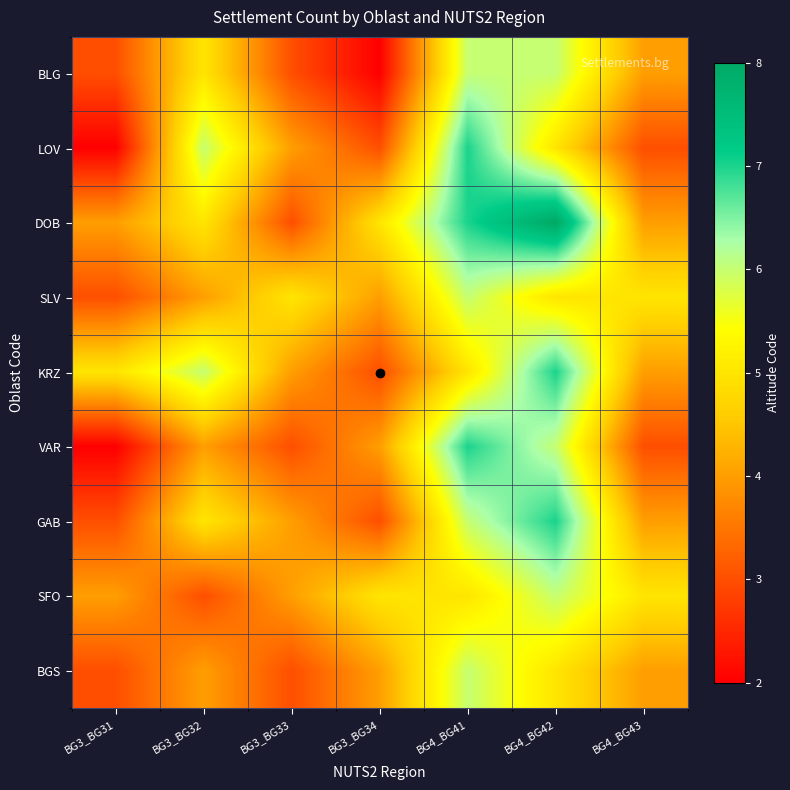

How many distinct data groups are displayed?

9